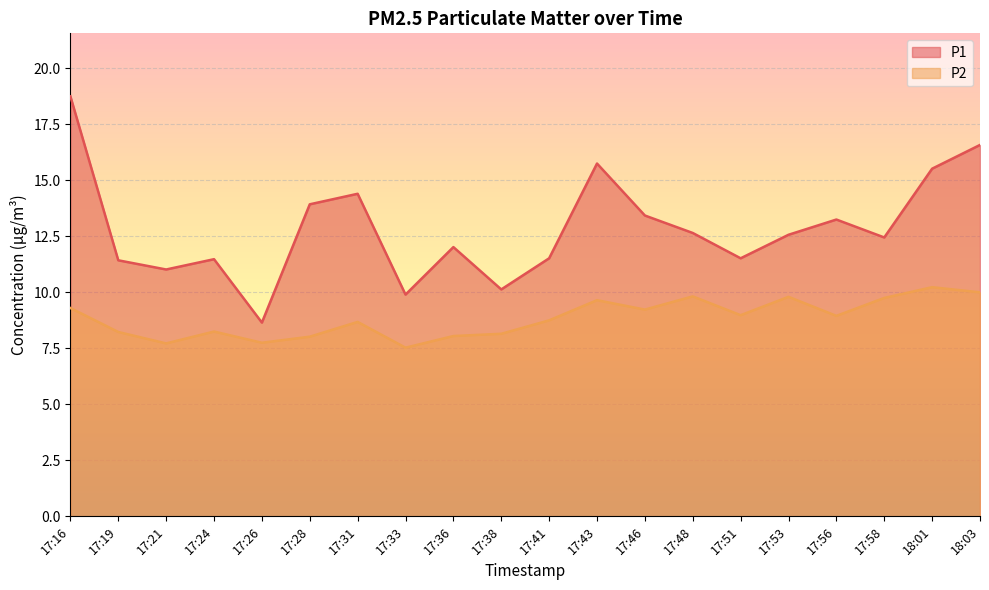

Which has a higher value, 17:48 or 17:26?

17:48